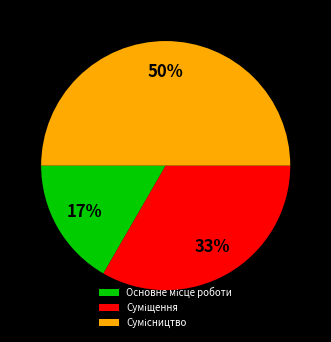

To the nearest percent, what is the difference between the largest and smallest slice percentages?

33%